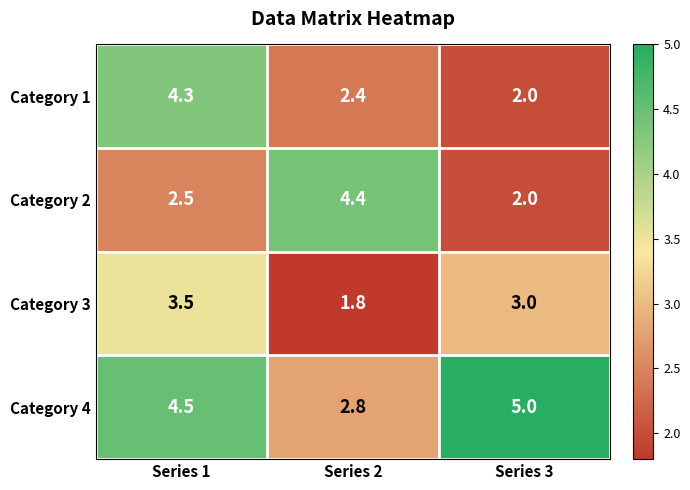

Where is Category 3 nearest to the value 2?

Series 2